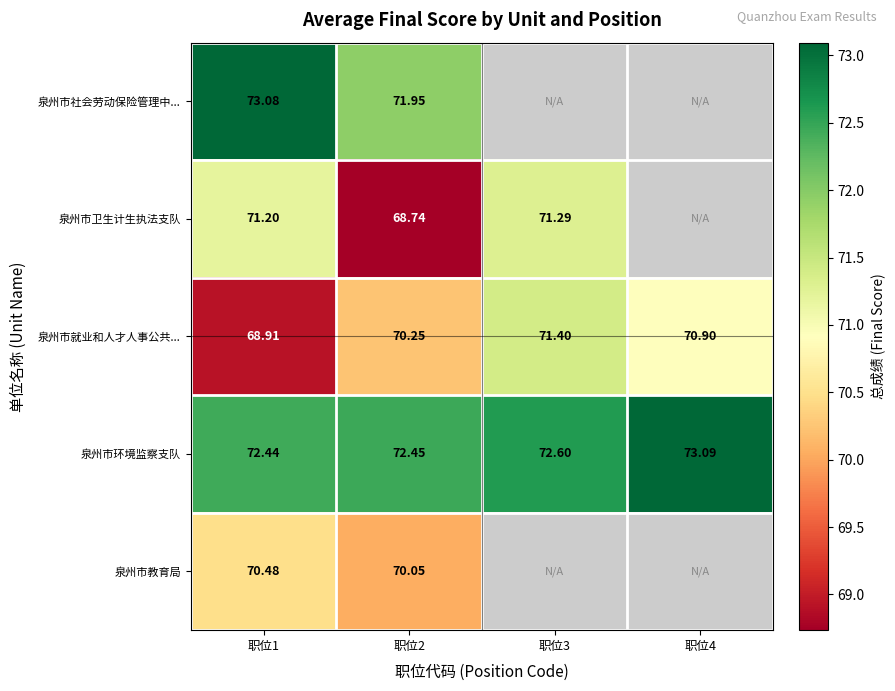

Rank the series at 职位1 from highest to lowest value.

泉州市社会劳动保险管理中..., 泉州市环境监察支队, 泉州市卫生计生执法支队, 泉州市教育局, 泉州市就业和人才人事公共...